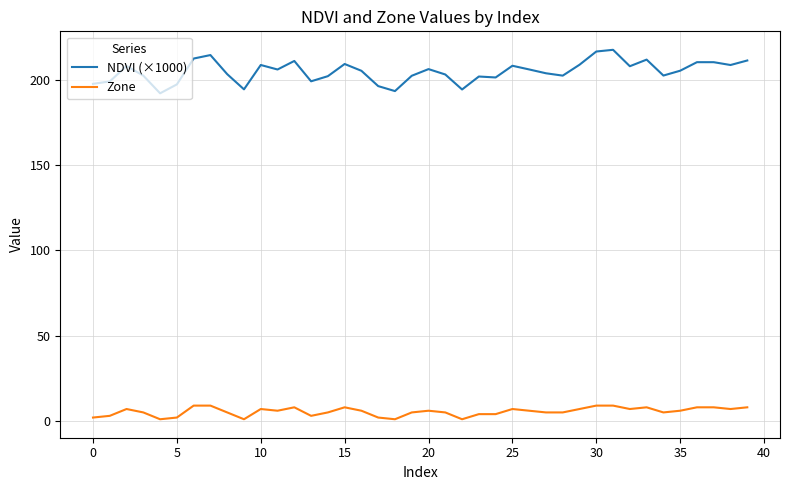

What is the maximum value for Zone?

9.0